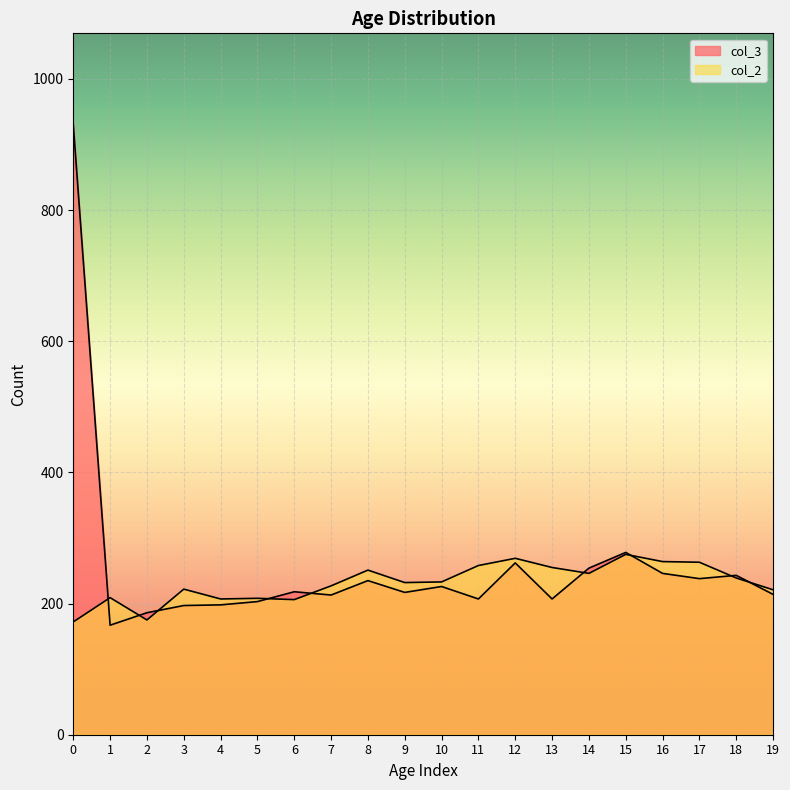

What is the difference between the col_2 values at 7 and 8?

24